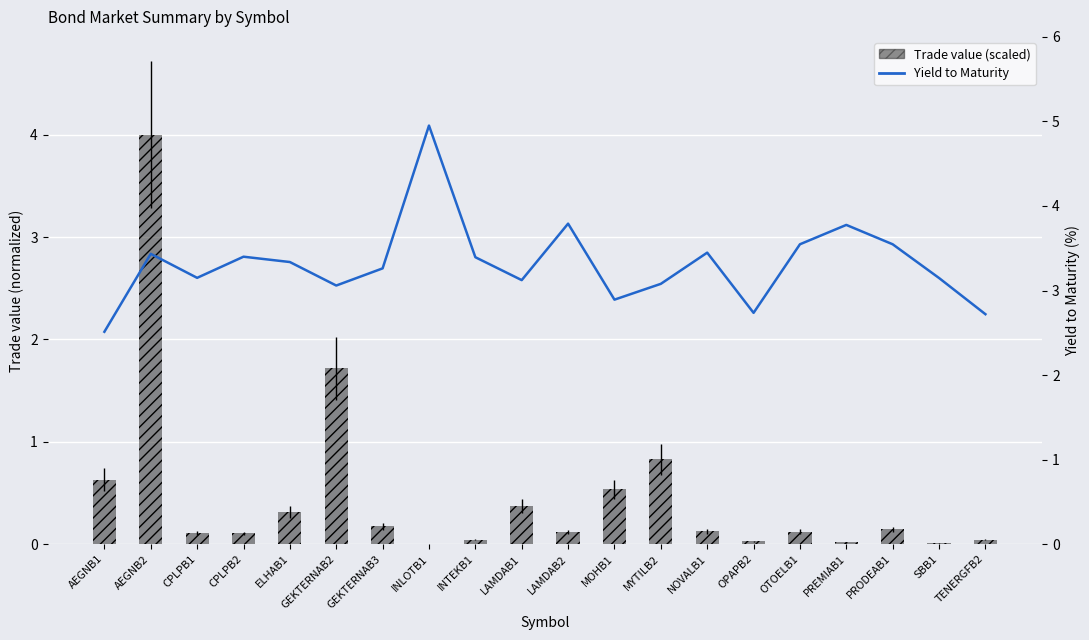

What is the label of the 16th bar from the right?

ELHAB1